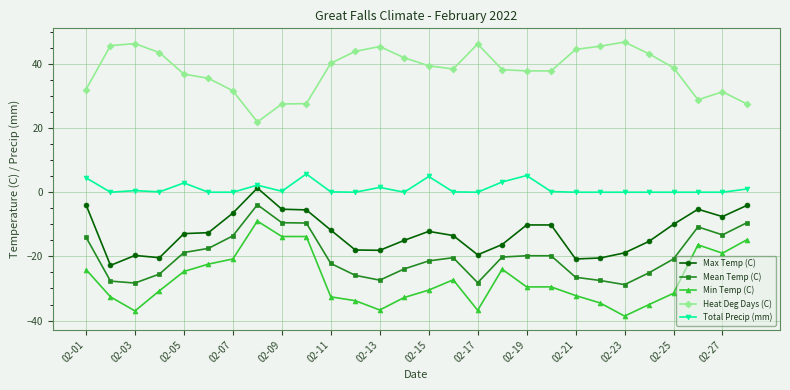

True or false: Min Temp (C) has more than 2 interior local peaks.

True